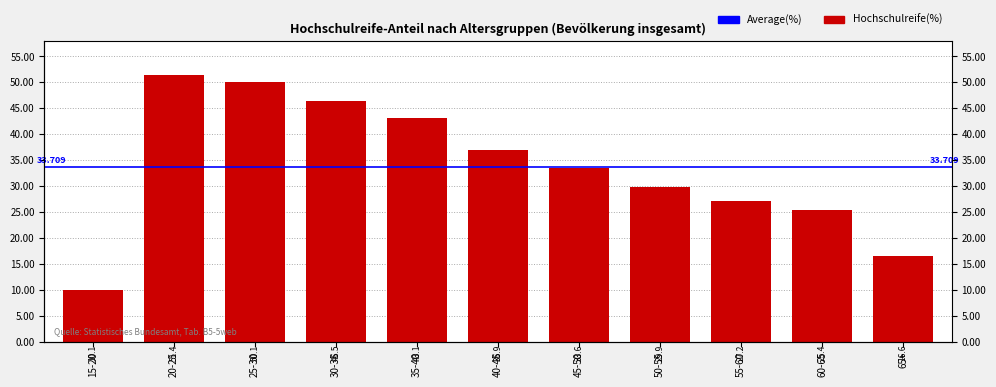

What is the label of the 10th bar from the left?

60-65